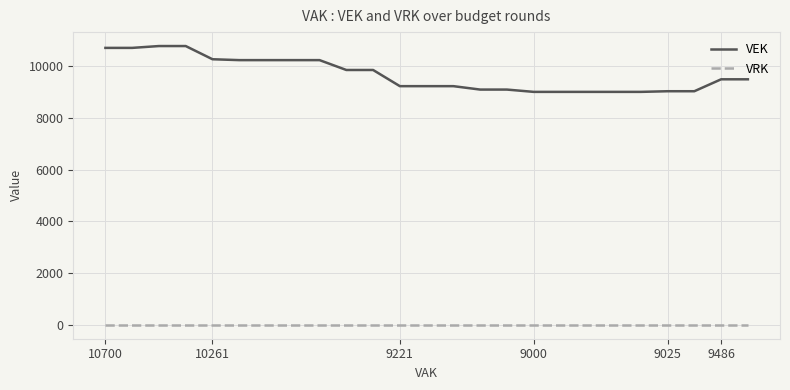

True or false: VRK and VEK cross at least once.

False